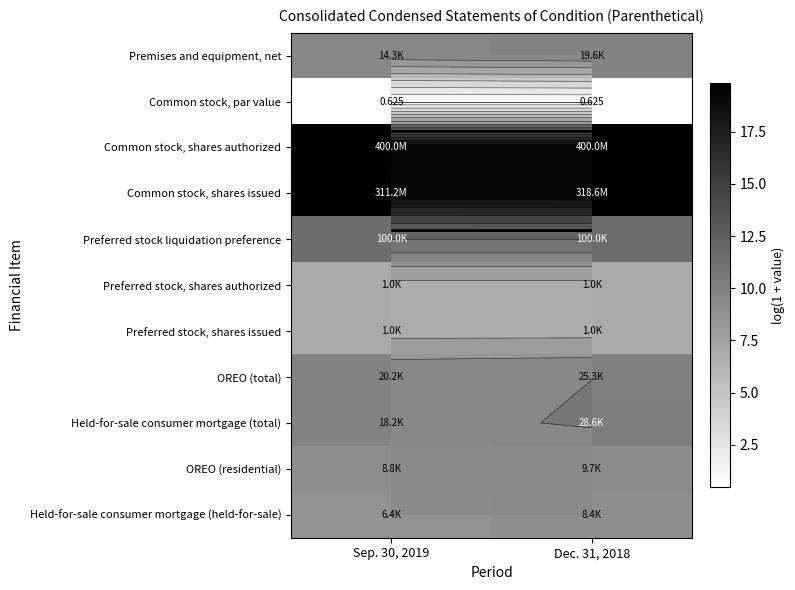

At which label does Preferred stock, shares issued reach its peak?

Sep. 30, 2019